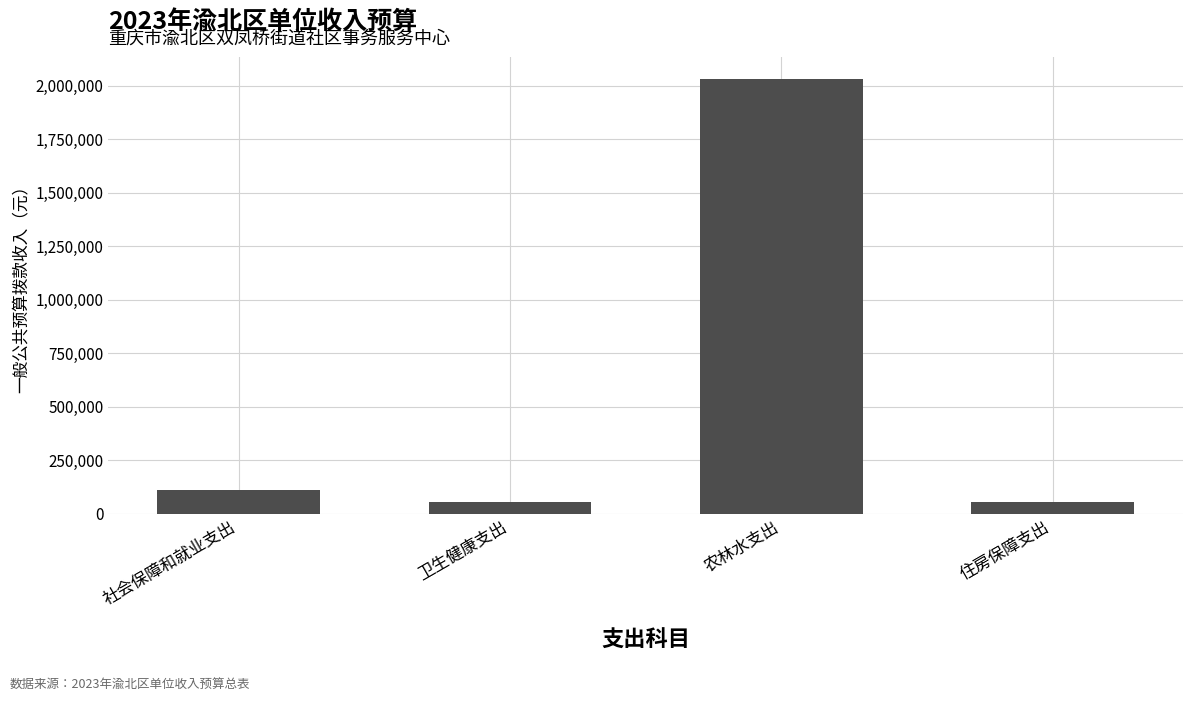

How many data points are above 112423?

2